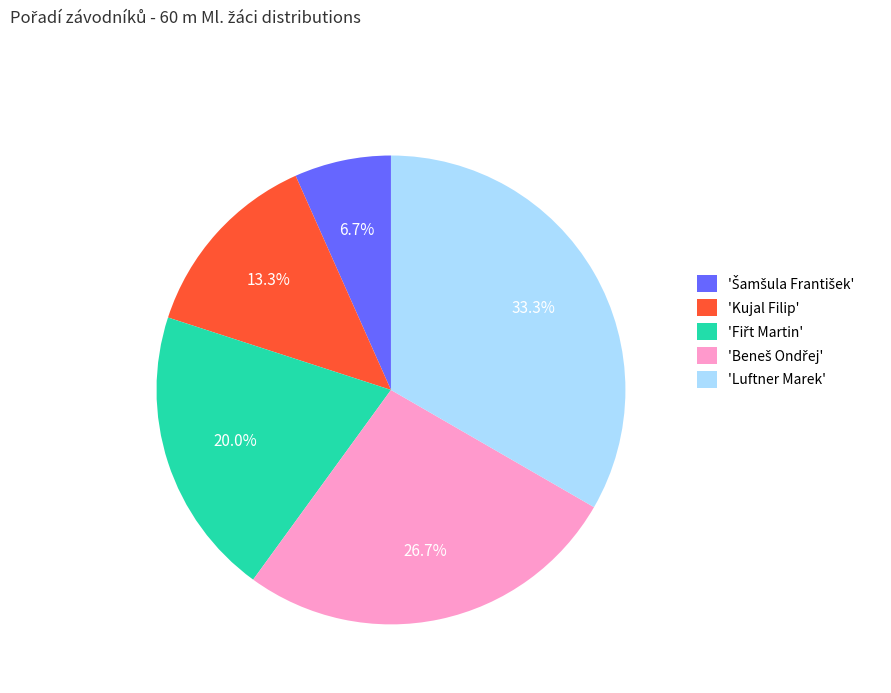

Does any single category account for the majority?

No